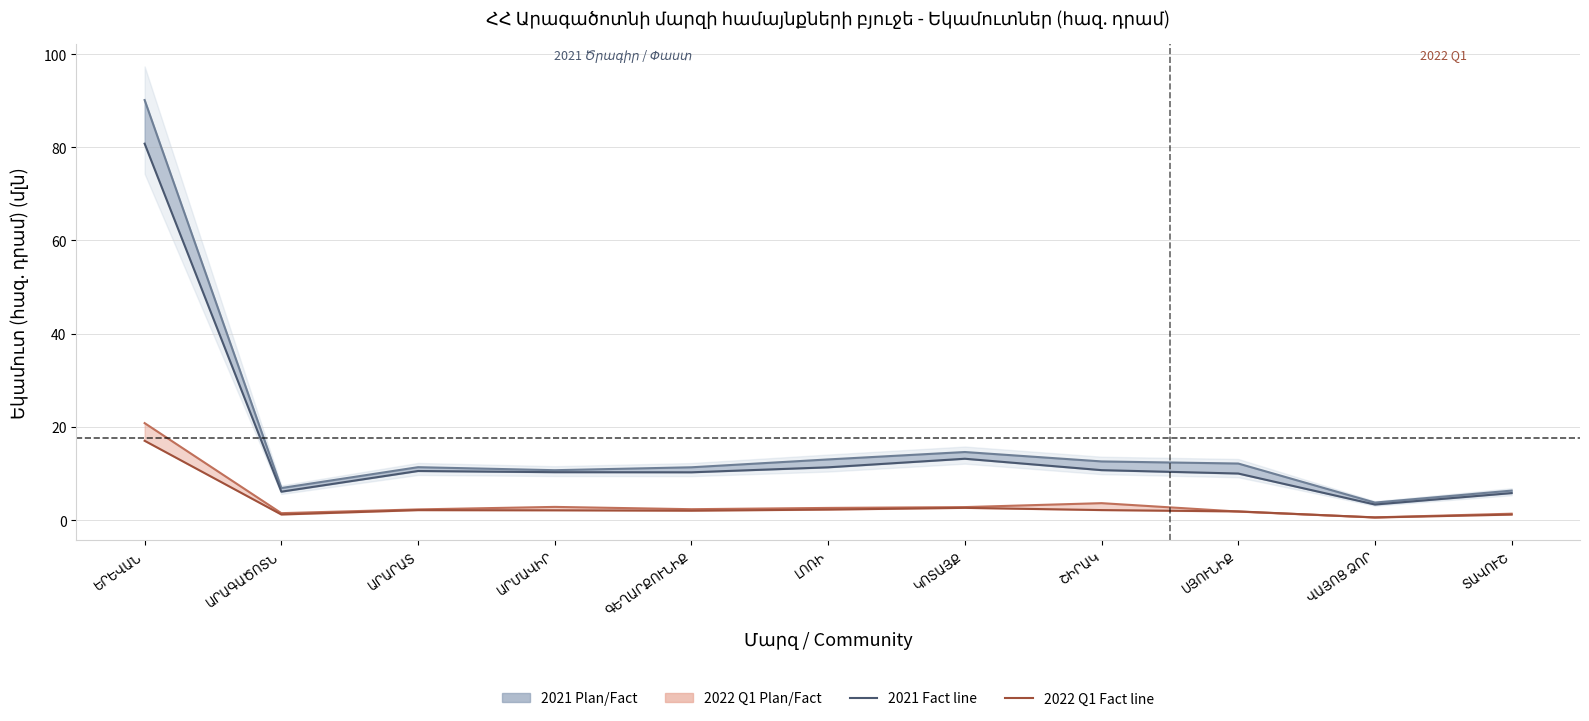

How many distinct data groups are displayed?

4